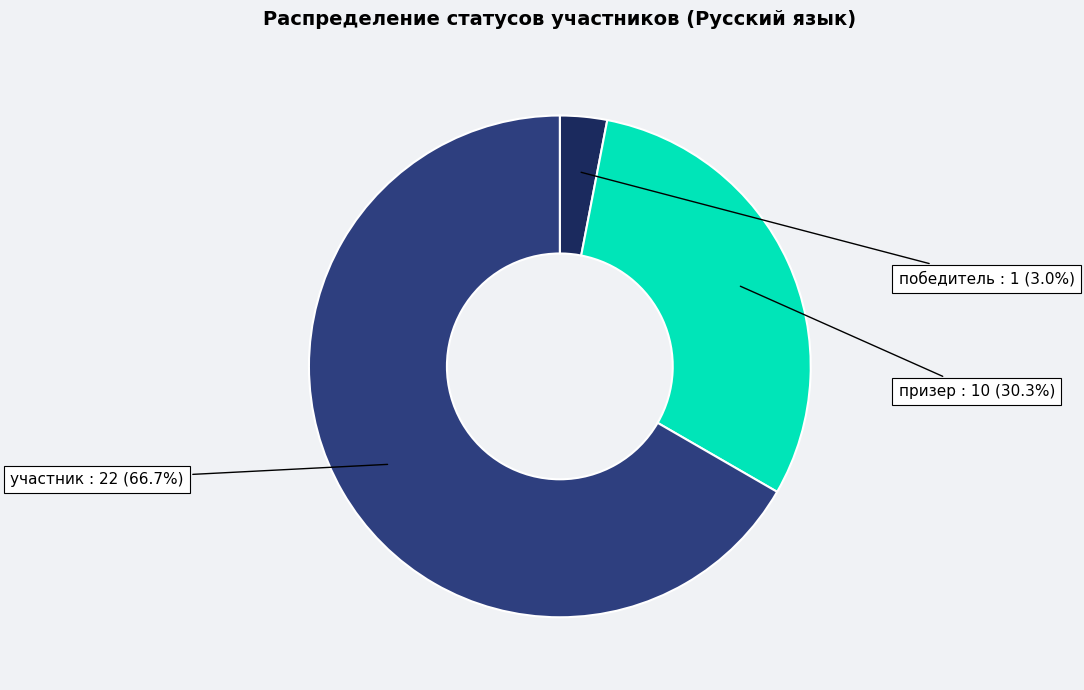

Between участник and победитель, which is larger?

участник